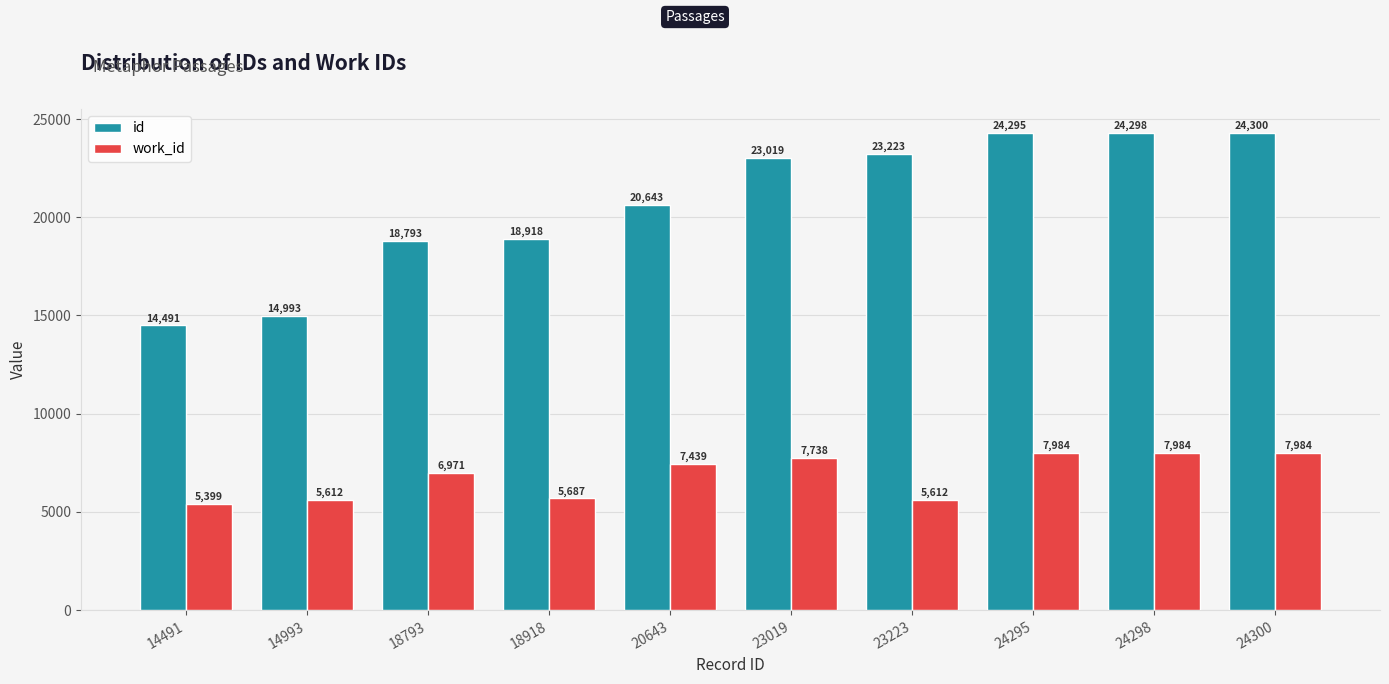

Reading left to right, transcribe all the data shown in this chart.

id: 14491=14491	14993=14993	18793=18793	18918=18918	20643=20643	23019=23019	23223=23223	24295=24295	24298=24298	24300=24300
work_id: 14491=5399	14993=5612	18793=6971	18918=5687	20643=7439	23019=7738	23223=5612	24295=7984	24298=7984	24300=7984